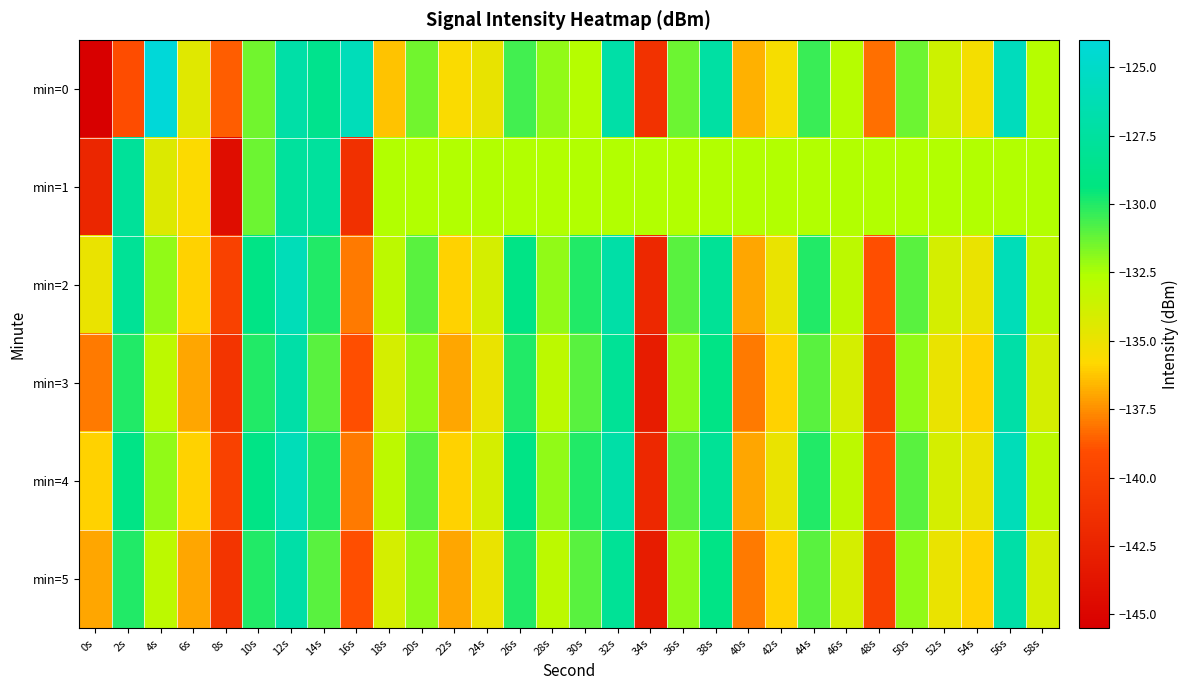

What is the total value across all series at 42s?

-810.0